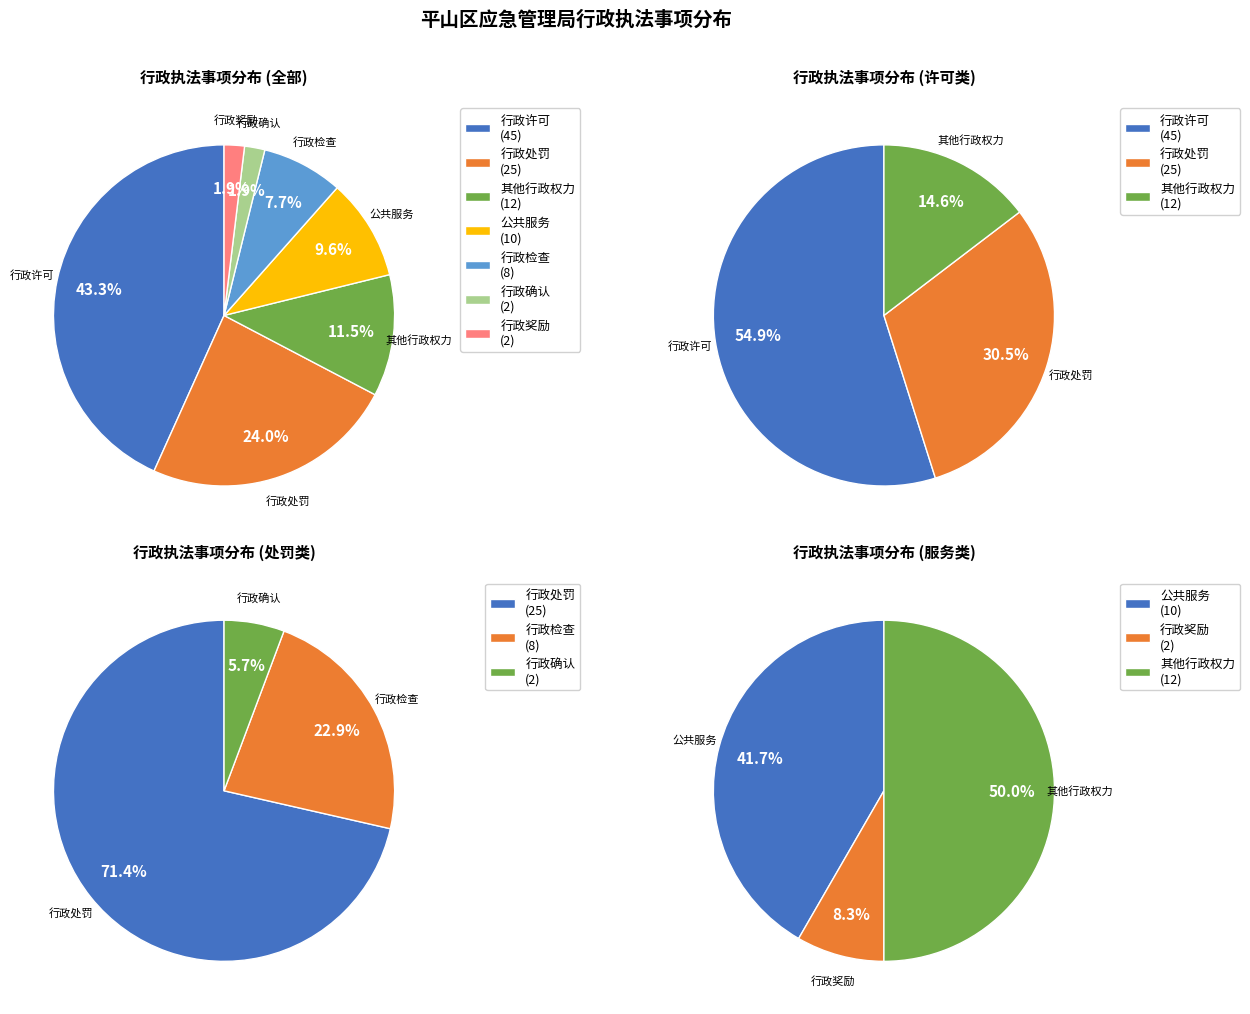

Count the number of slices in the pie.

7